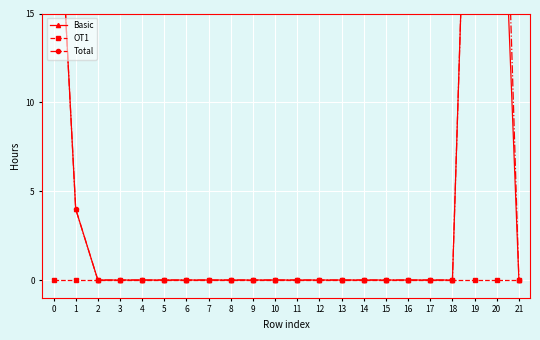

Which series has the largest total across all categories?

Total